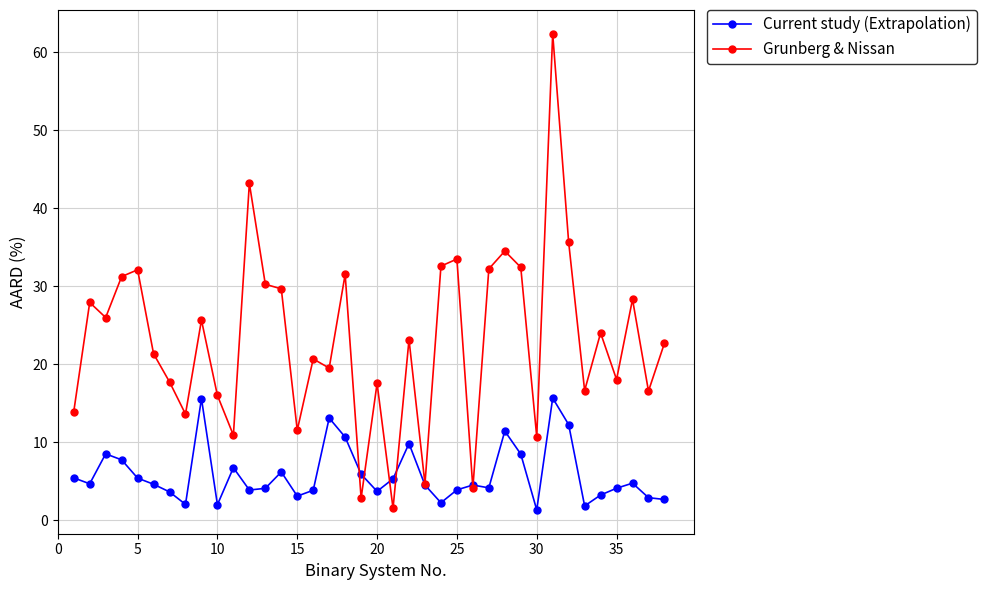

Which series has the widest spread of values?

Grunberg & Nissan